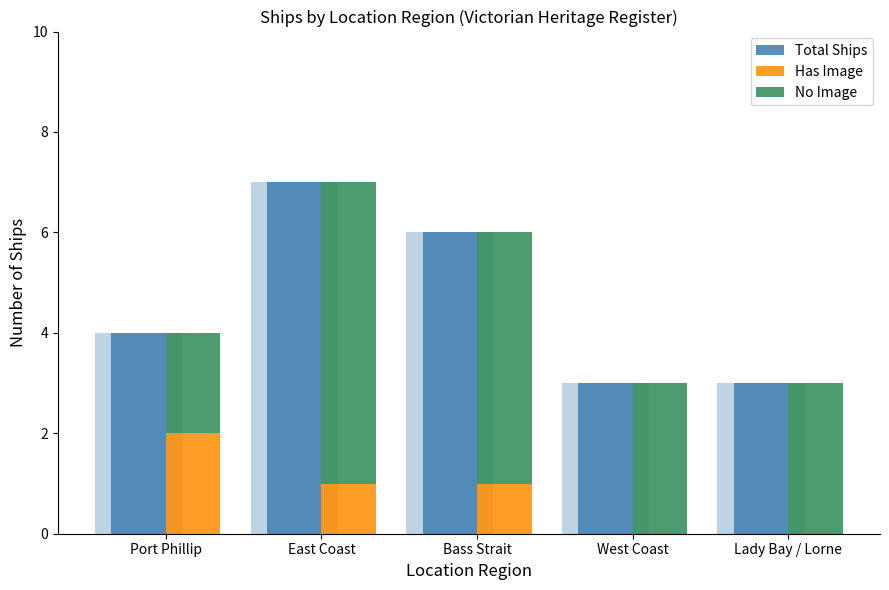

How many bars are there in total?

15